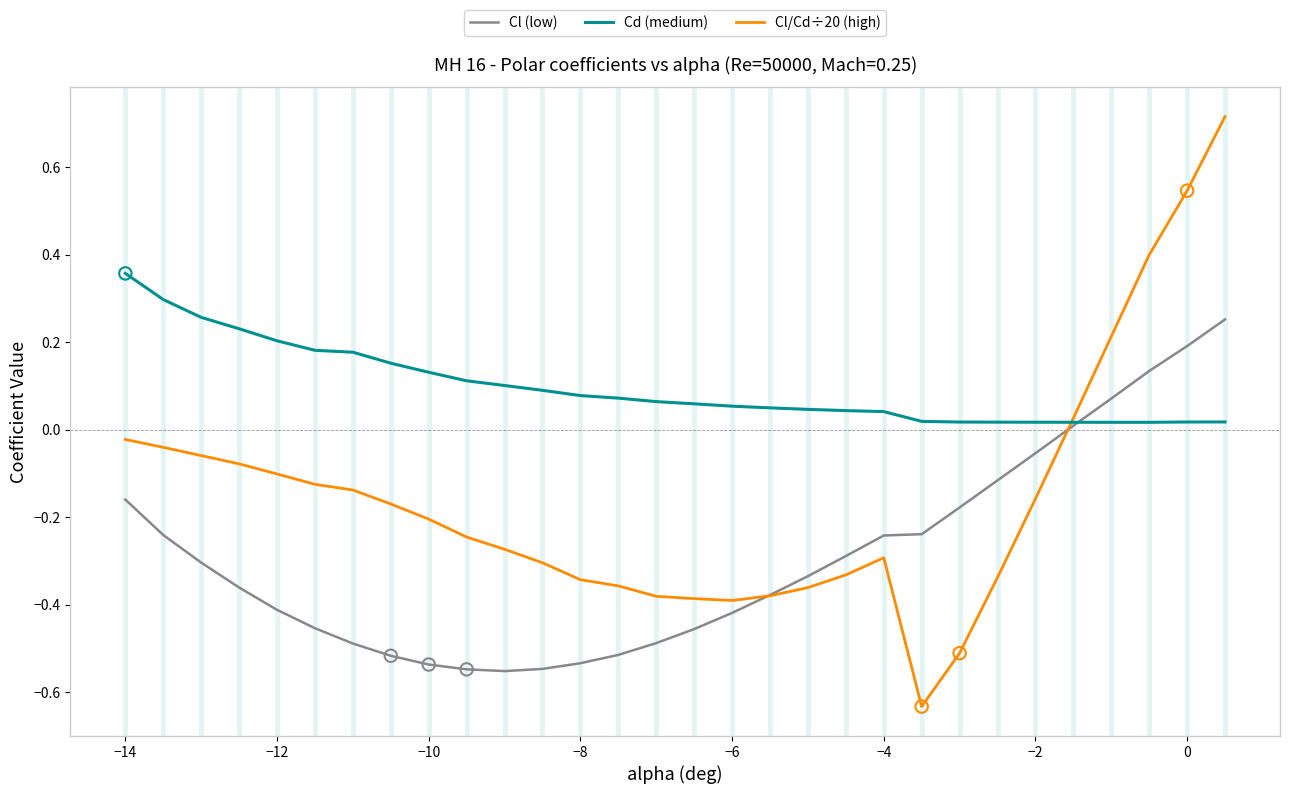

What are all the series names shown in the legend?

Cl (low), Cd (medium), Cl/Cd÷20 (high)